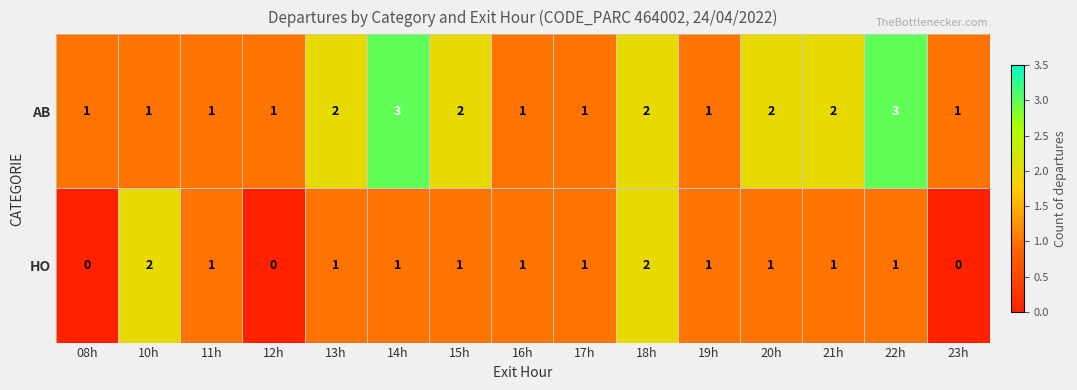

List the series in order of their overall mean, highest first.

AB, HO